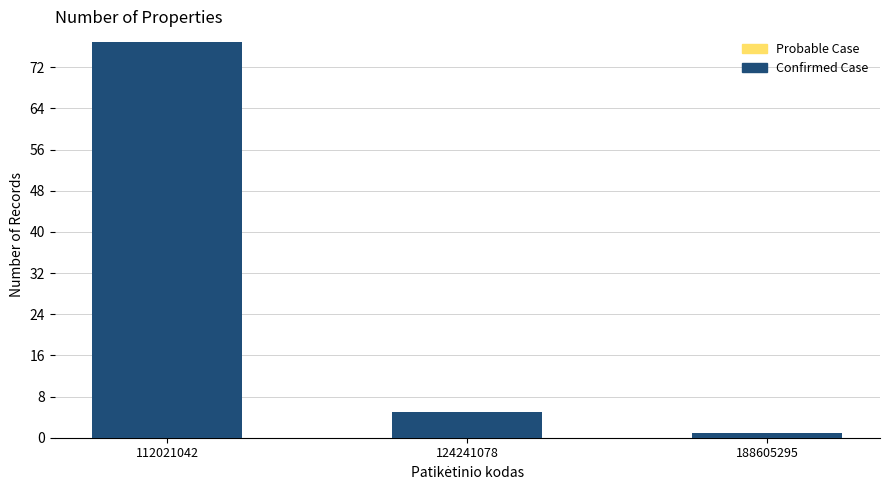

Reading right to left, extract all data points from this chart.

1	5	77